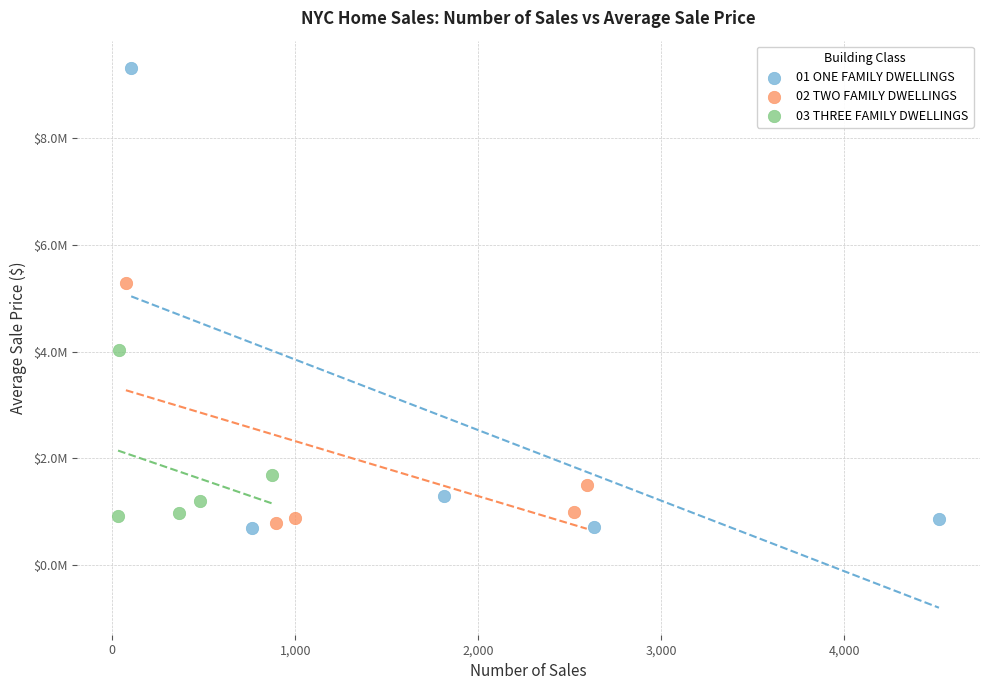

What are all the series names shown in the legend?

01 ONE FAMILY DWELLINGS, 02 TWO FAMILY DWELLINGS, 03 THREE FAMILY DWELLINGS